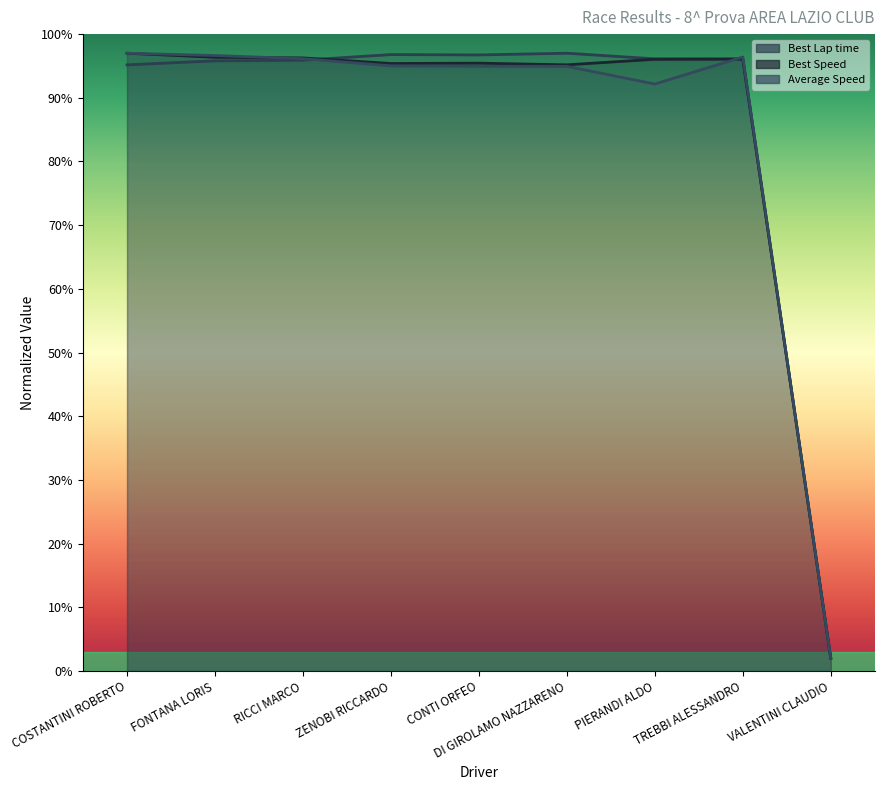

Reading left to right, transcribe all the data shown in this chart.

Best Lap time (line): COSTANTINI ROBERTO=95.2	FONTANA LORIS=95.8	RICCI MARCO=95.9	ZENOBI RICCARDO=96.8	CONTI ORFEO=96.7	DI GIROLAMO NAZZARENO=97.0	PIERANDI ALDO=96.1	TREBBI ALESSANDRO=96.1	VALENTINI CLAUDIO=2.0
Best Speed (line): COSTANTINI ROBERTO=97.0	FONTANA LORIS=96.4	RICCI MARCO=96.3	ZENOBI RICCARDO=95.4	CONTI ORFEO=95.4	DI GIROLAMO NAZZARENO=95.2	PIERANDI ALDO=96.0	TREBBI ALESSANDRO=96.1	VALENTINI CLAUDIO=2.0
Average Speed (line): COSTANTINI ROBERTO=97.0	FONTANA LORIS=96.6	RICCI MARCO=96.1	ZENOBI RICCARDO=95.0	CONTI ORFEO=94.9	DI GIROLAMO NAZZARENO=94.9	PIERANDI ALDO=92.2	TREBBI ALESSANDRO=96.4	VALENTINI CLAUDIO=2.0